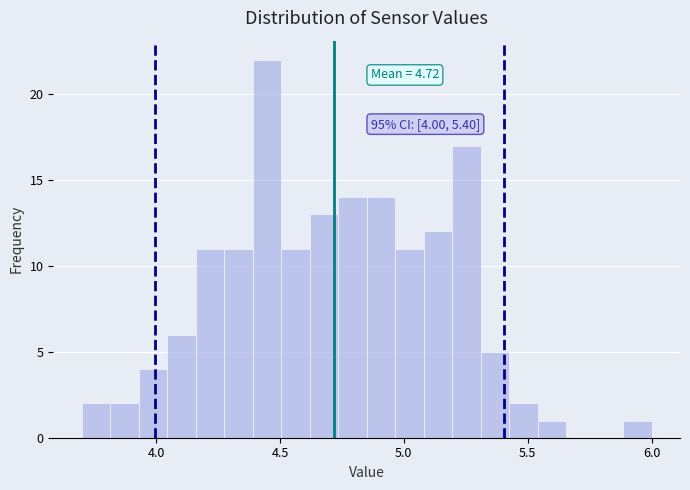

Read against the x-axis, roughly where is the centre of the tallest bar?

4.45